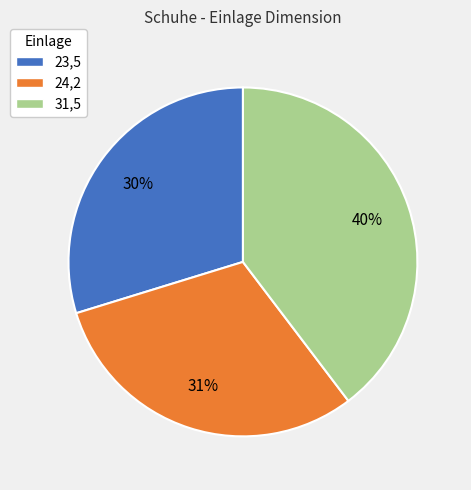

Between 23,5 and 31,5, which is larger?

31,5